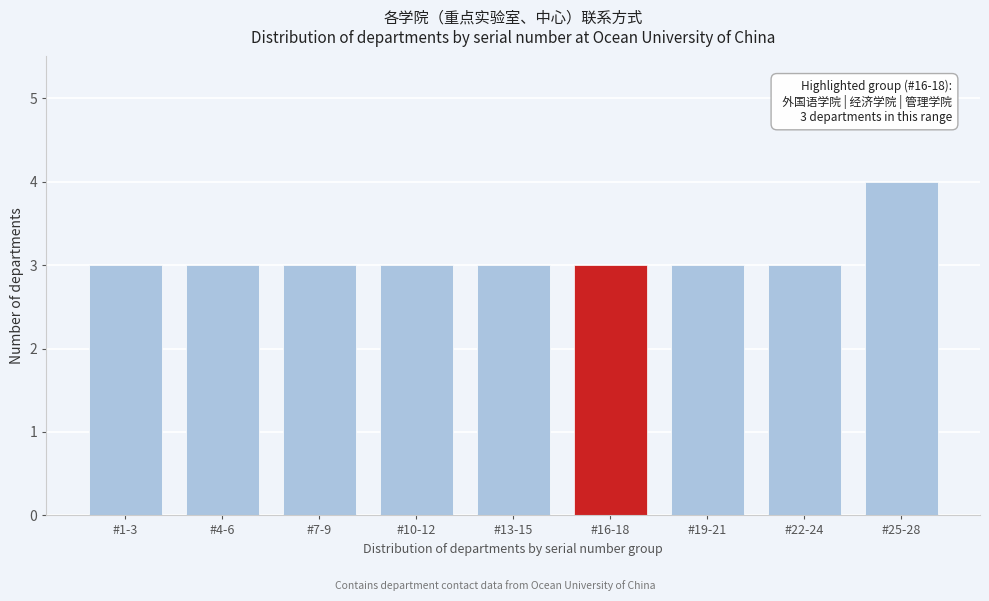

Reading left to right, extract all data points from this chart.

3	3	3	3	3	3	3	3	4